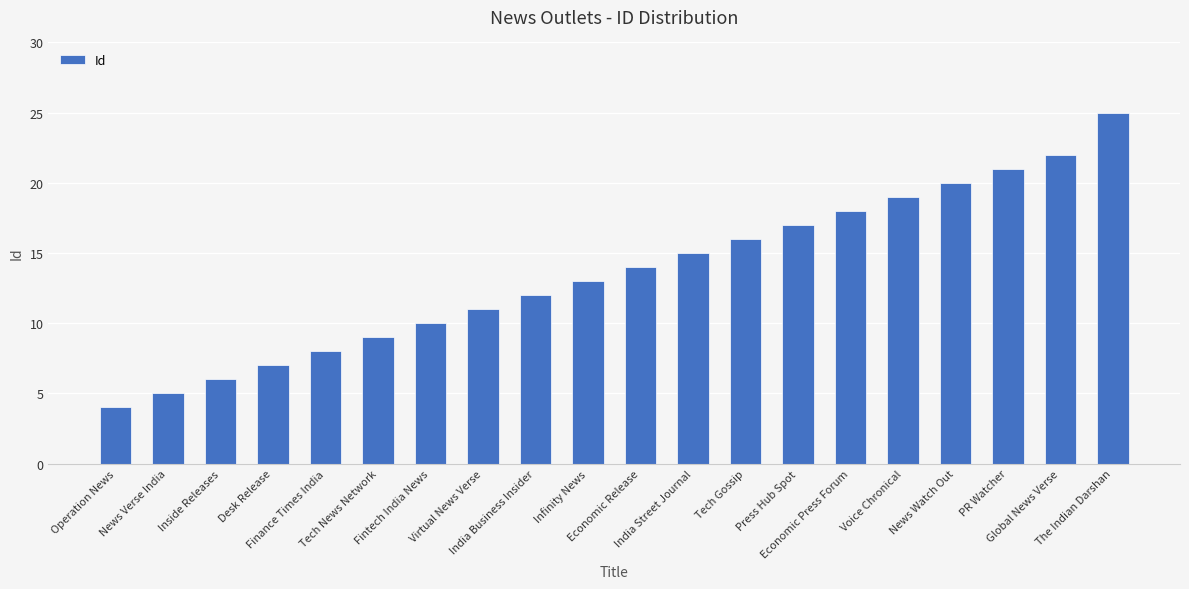

The chart shows a value of 7 at Desk Release. True or false?

True